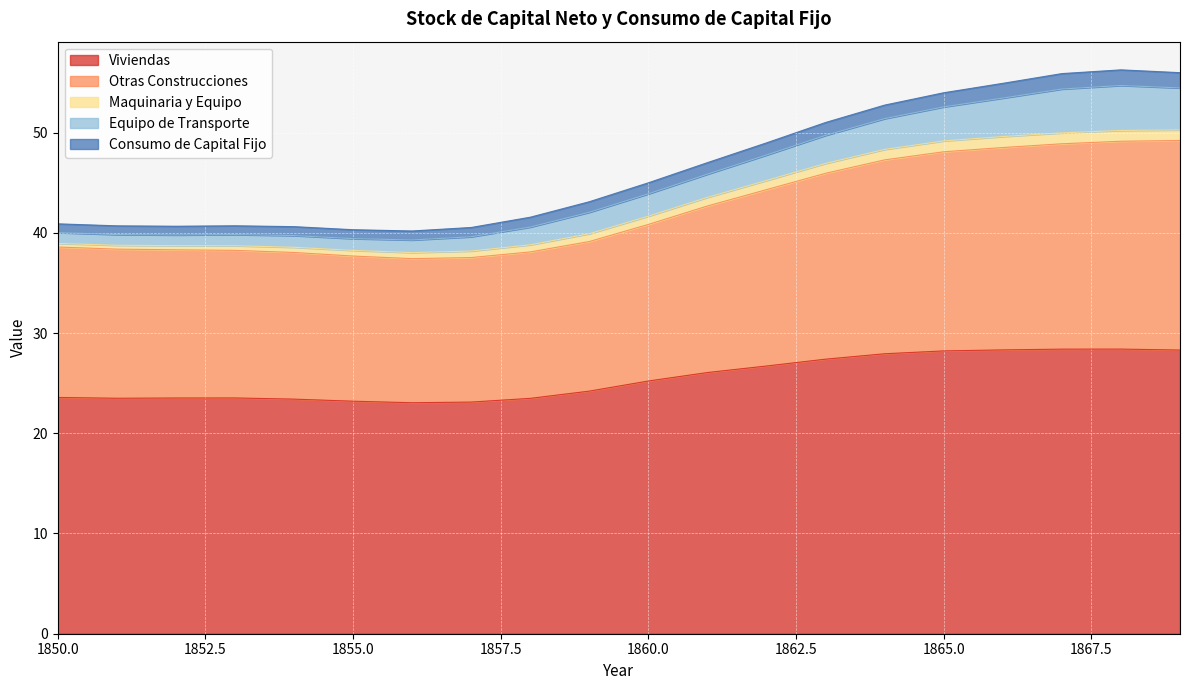

What is the minimum value for Viviendas?

23.0